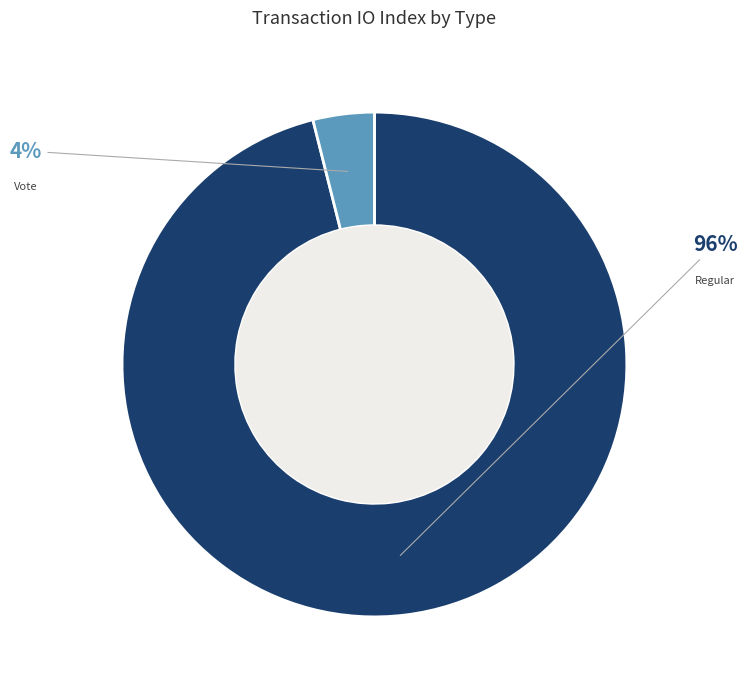

Count the number of slices in the pie.

2